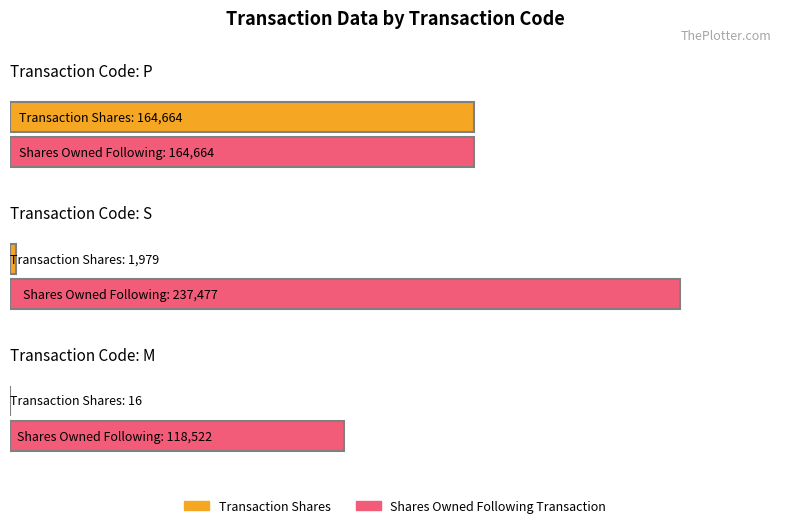

How many data points in transactionShares are less than 1979?

1